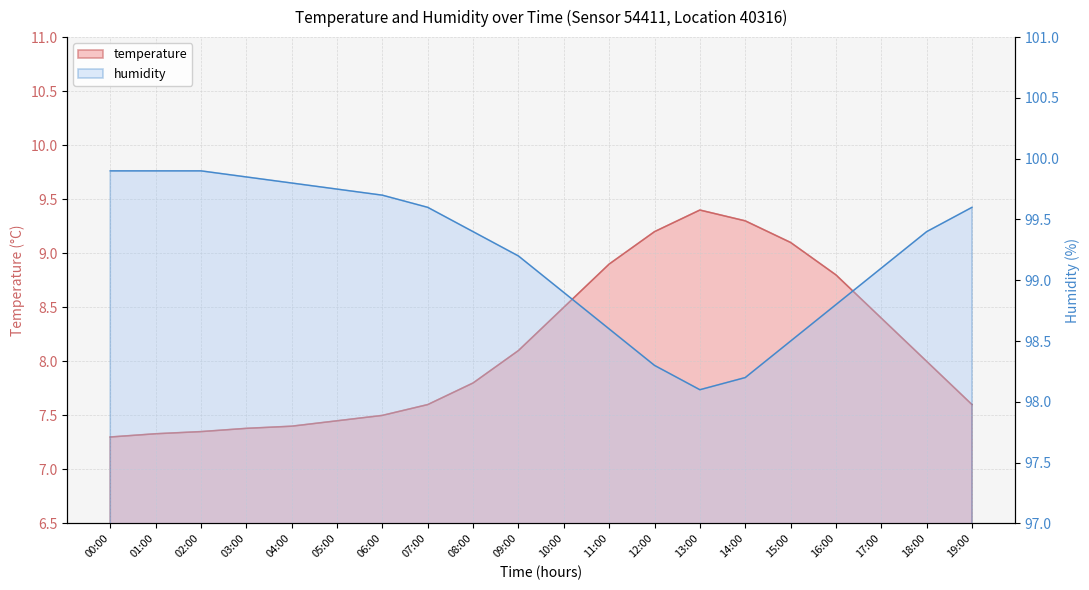

True or false: temperature has a value of 7.4 at 03:00.

True